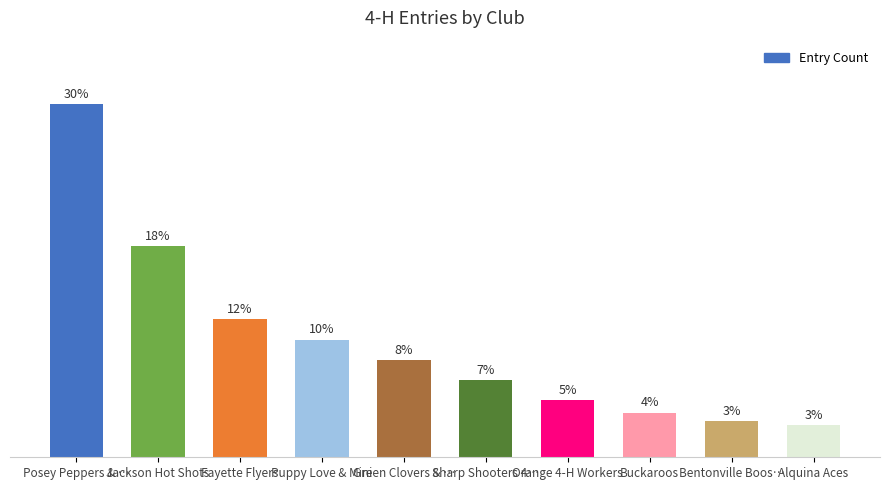

The value at Sharp Shooters 4… is 10. True or false?

False